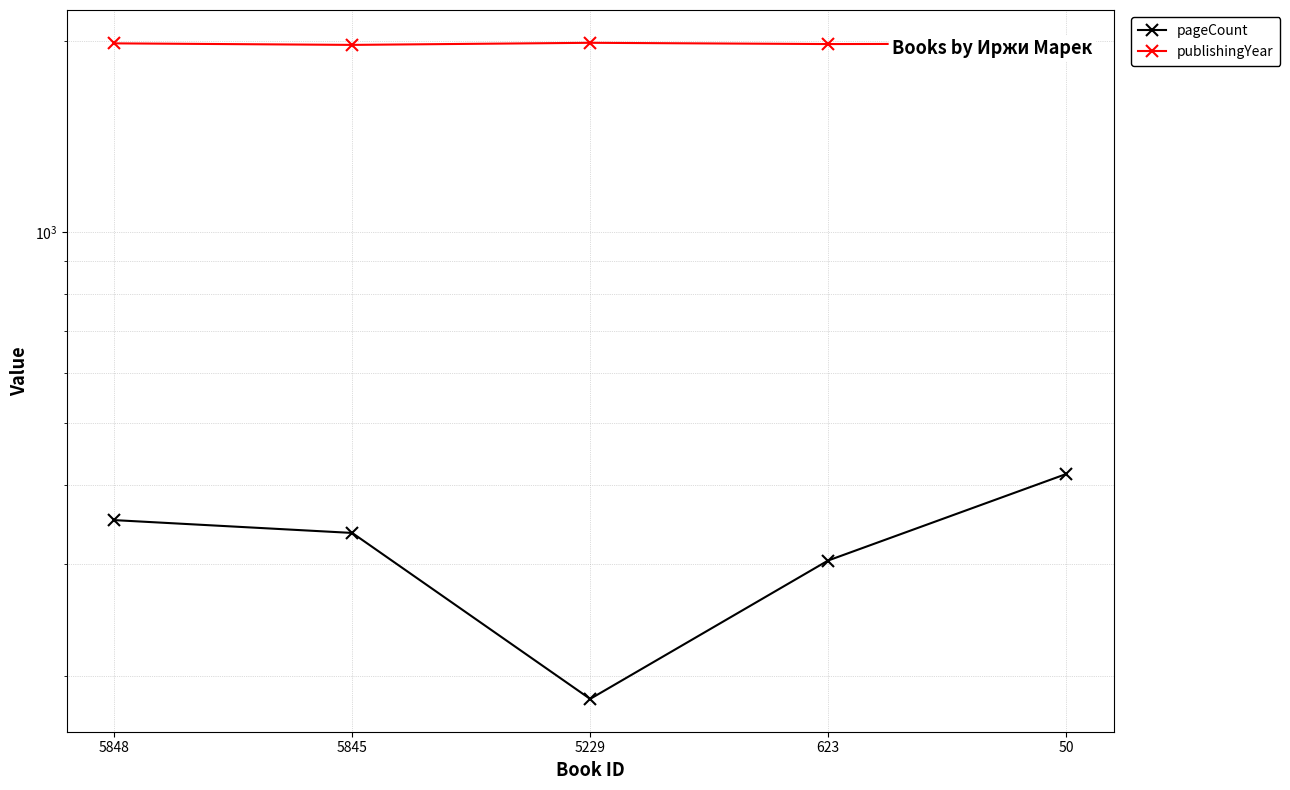

At which category does publishingYear reach its first local peak?

5229